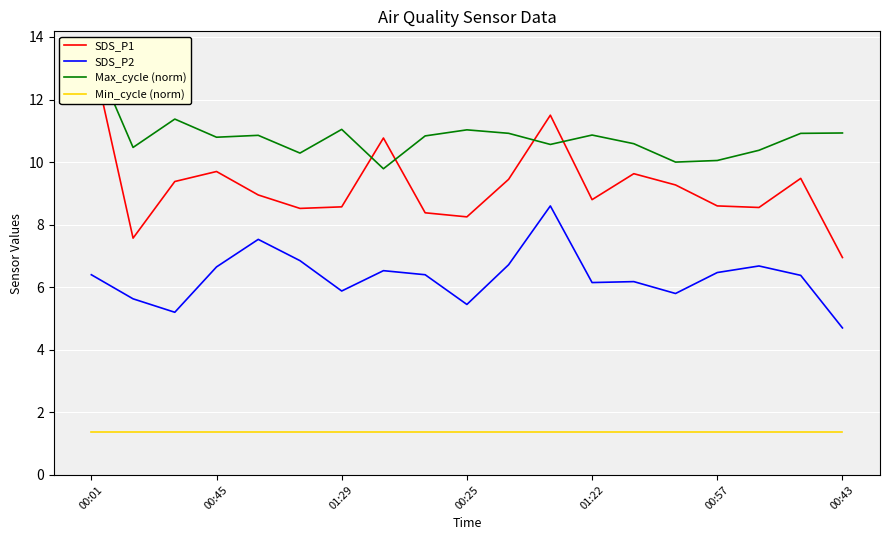

True or false: SDS_P2 and Max_cycle (norm) intersect in this chart.

False